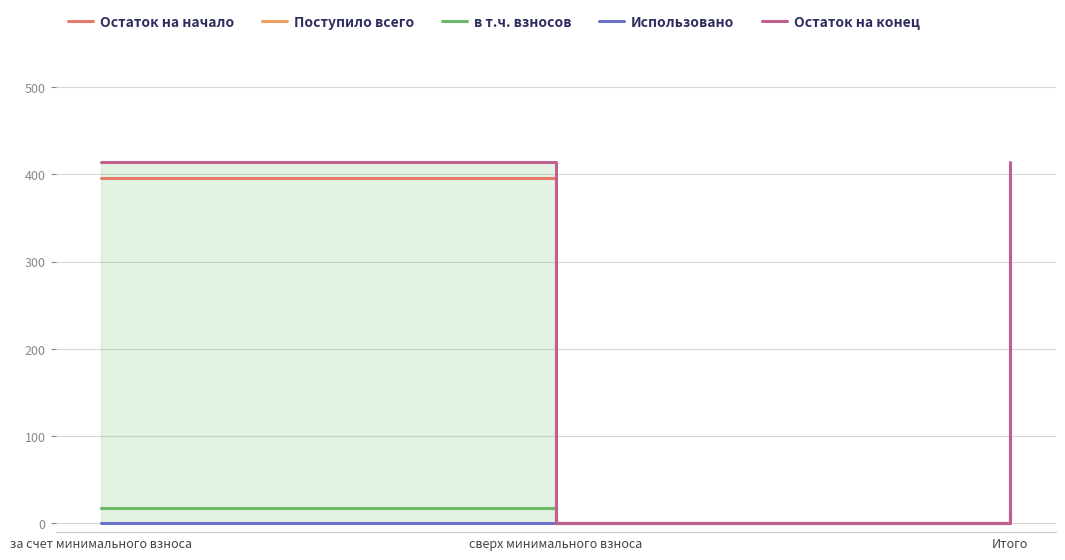

Where does the Поступило всего series first go above 18?

за счет минимального взноса